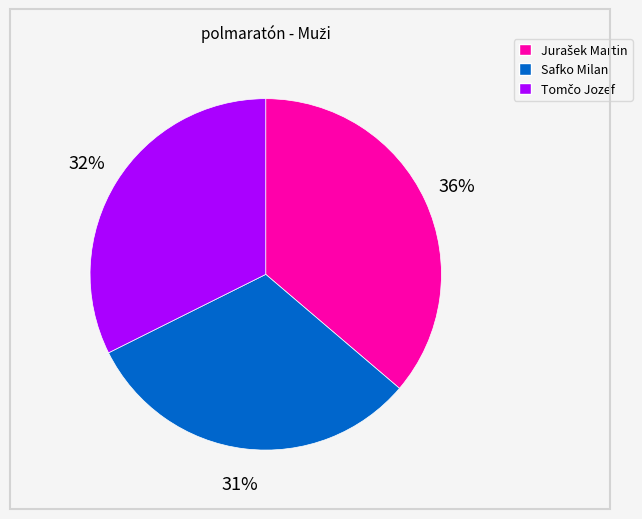

Count the number of slices in the pie.

3